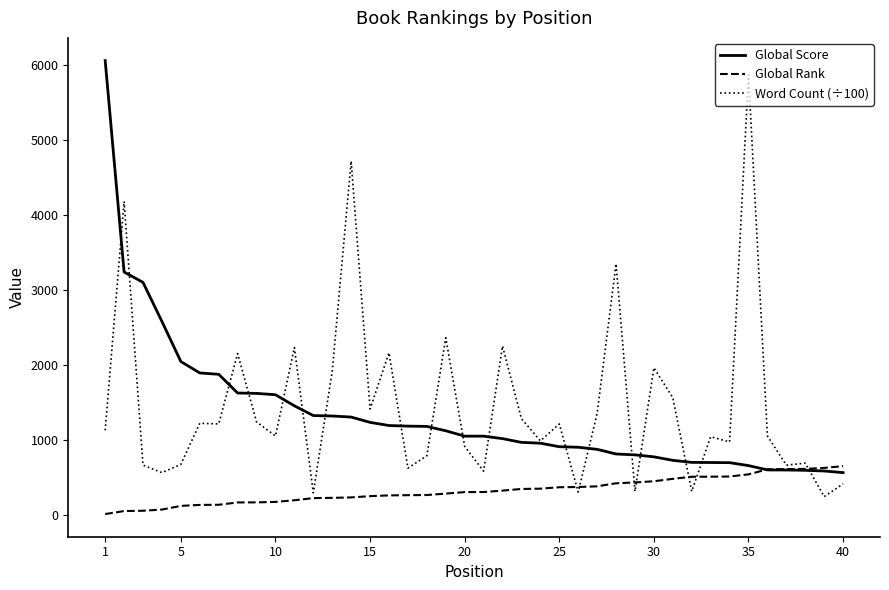

What is the minimum value for Global Score?

560.0